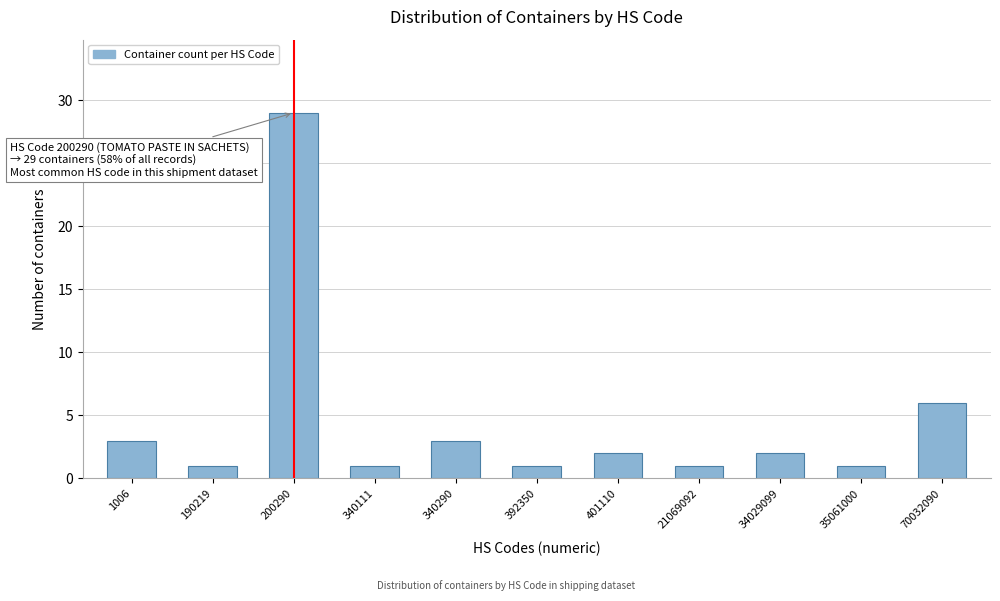

Reading right to left, list all the values displayed in this chart.

6	1	2	1	2	1	3	1	29	1	3